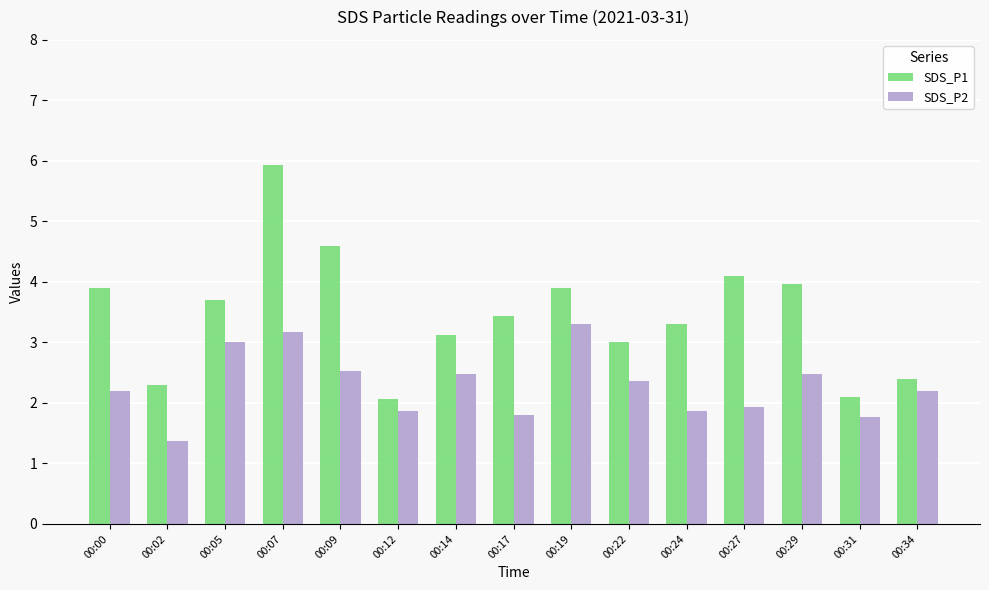

How many groups of bars are there?

15